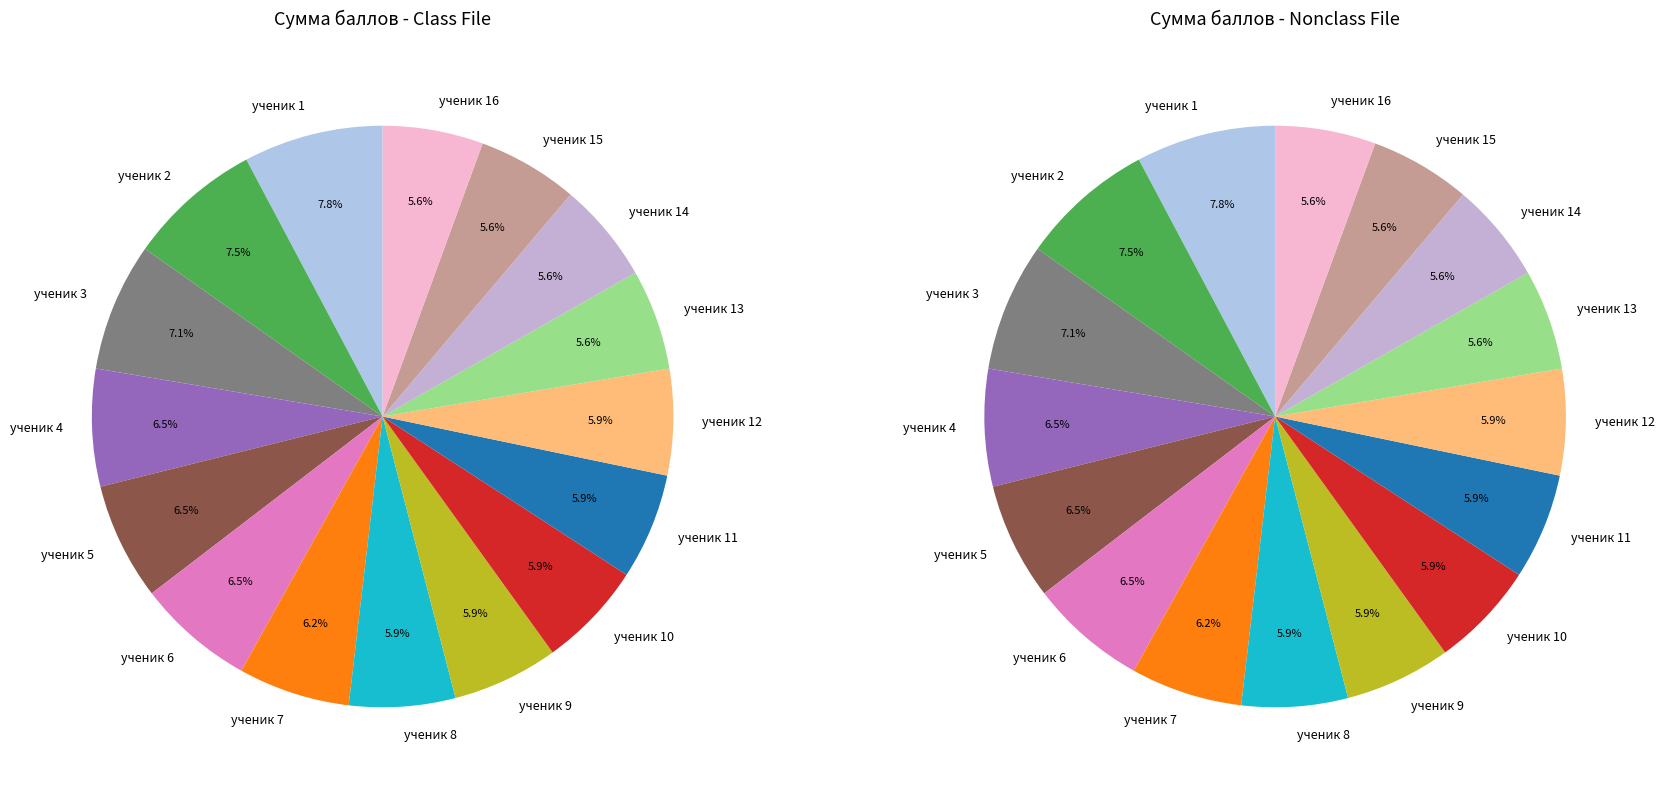

What is the change in value from ученик 6 to ученик 16?

-3